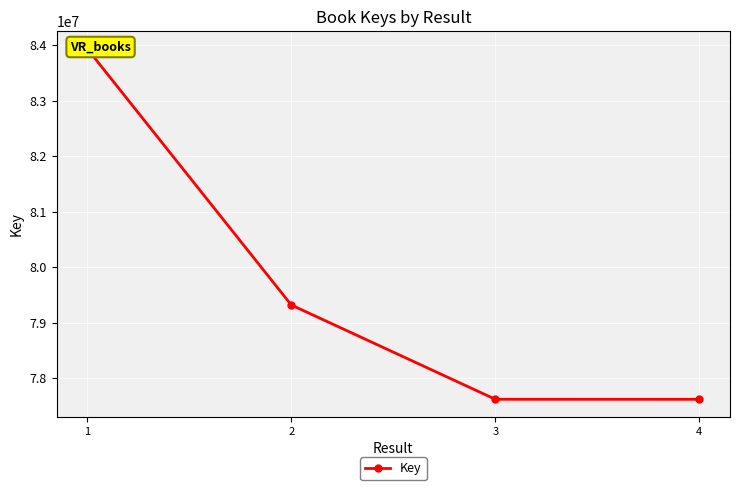

What is the change in value from 1 to 4?

-6316520